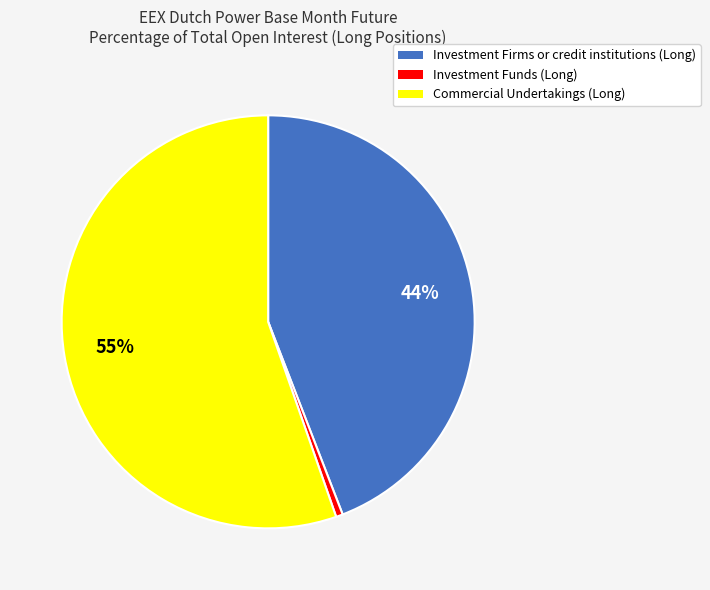

Do Investment Firms or credit institutions (Long) and Investment Funds (Long) together represent more than half of the pie?

No